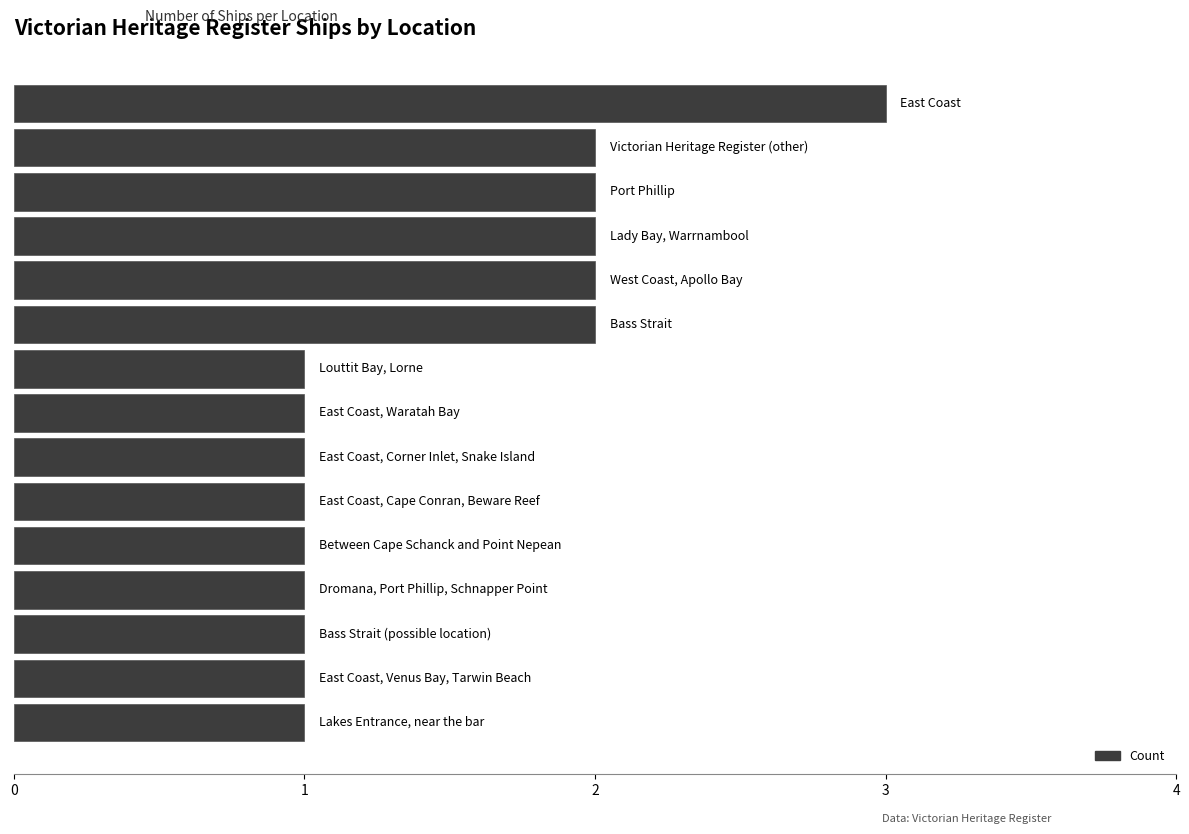

Reading bottom to top, extract all data points from this chart.

1	1	1	1	1	1	1	1	1	2	2	2	2	2	3